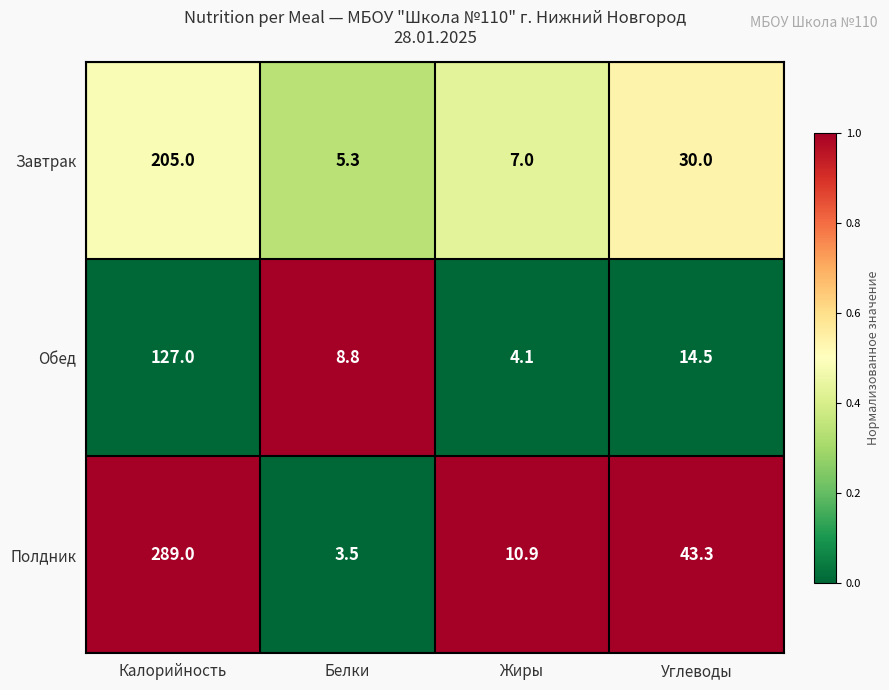

What is the average value of the Завтрак series?

61.8